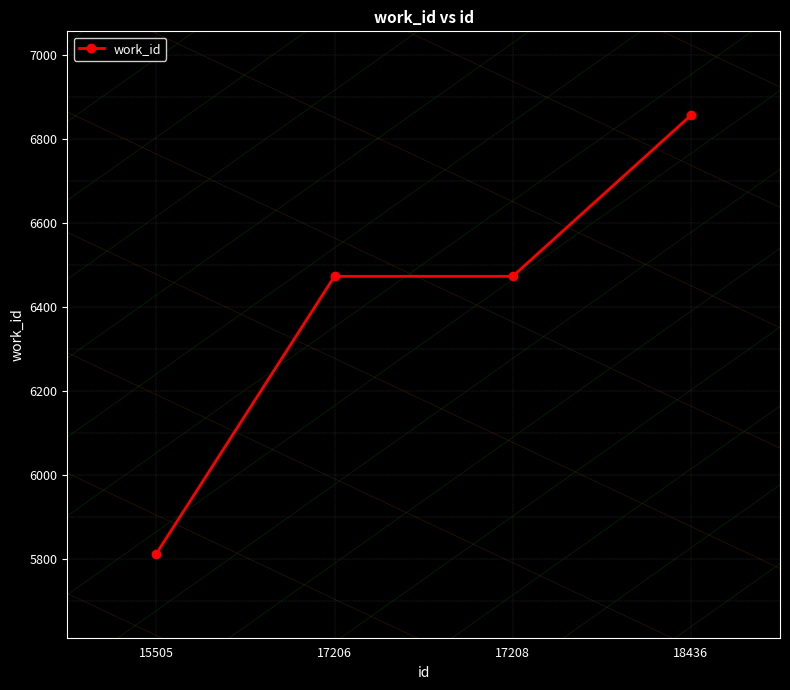

What is the difference between the second highest and minimum values?

660